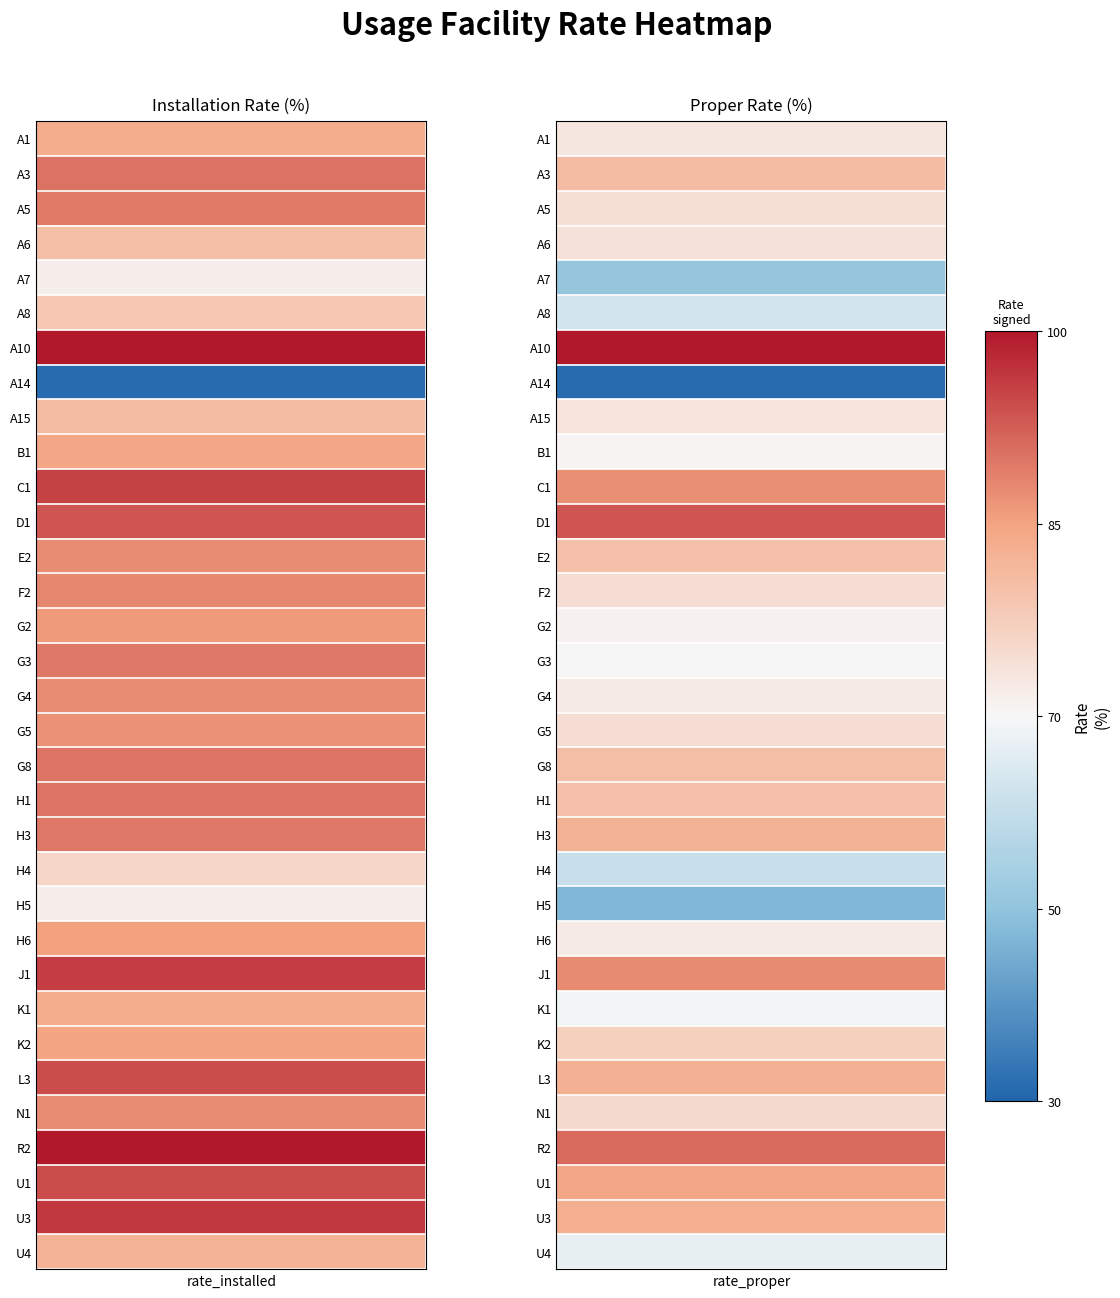

Rank the categories by rate_proper value from lowest to highest.

A14, H5, A7, H4, A8, U4, K1, G3, B1, G2, H6, G4, A1, A15, A6, A5, F2, G5, N1, K2, E2, H1, G8, A3, H3, L3, U3, U1, C1, J1, R2, D1, A10